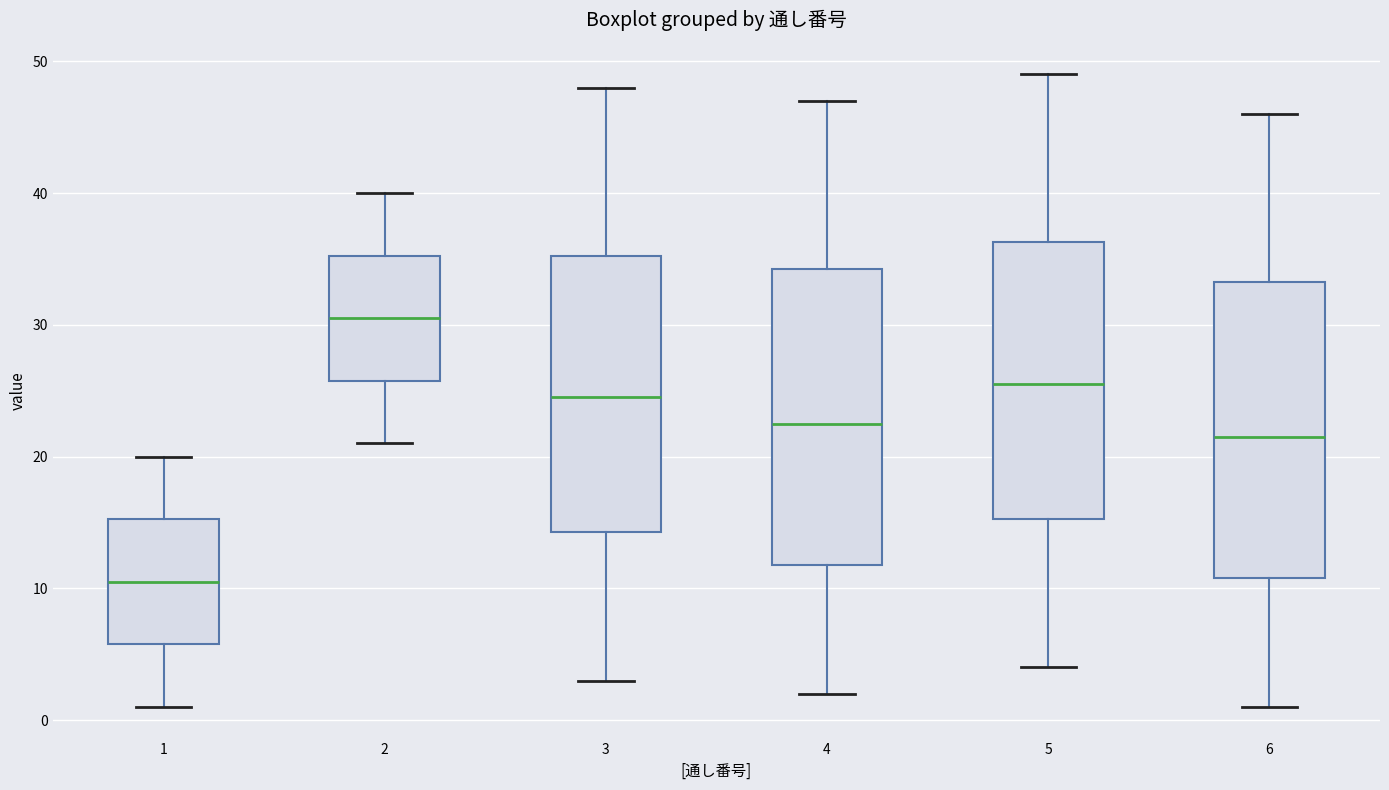

Where does the median line of the box at x = 2 sit on the y-axis? The values are not printed on the chart, so give them approximately, as read against the axis.

31